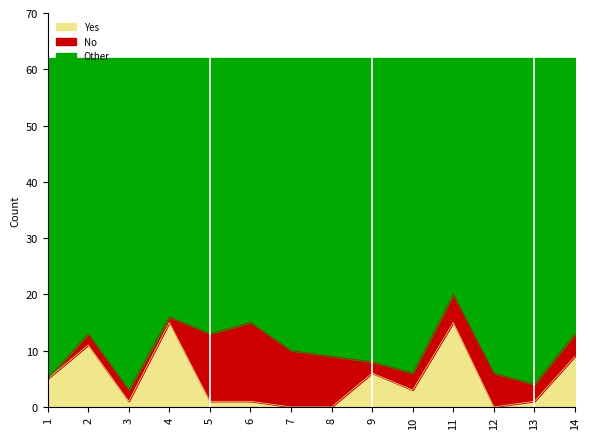

What is the highest value of the Yes series?

15